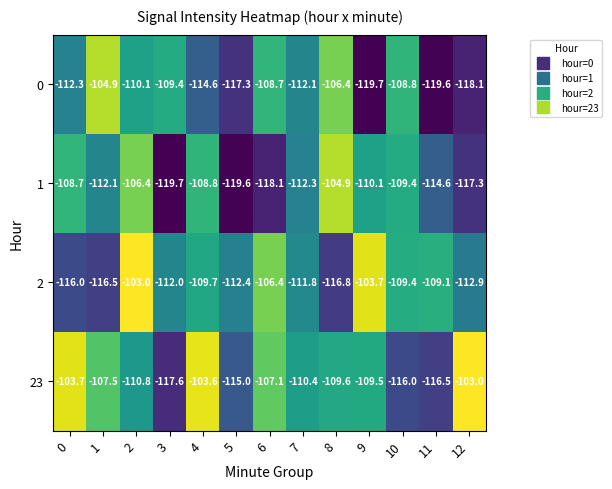

What is the approximate value of 1 at 1?

-112.1